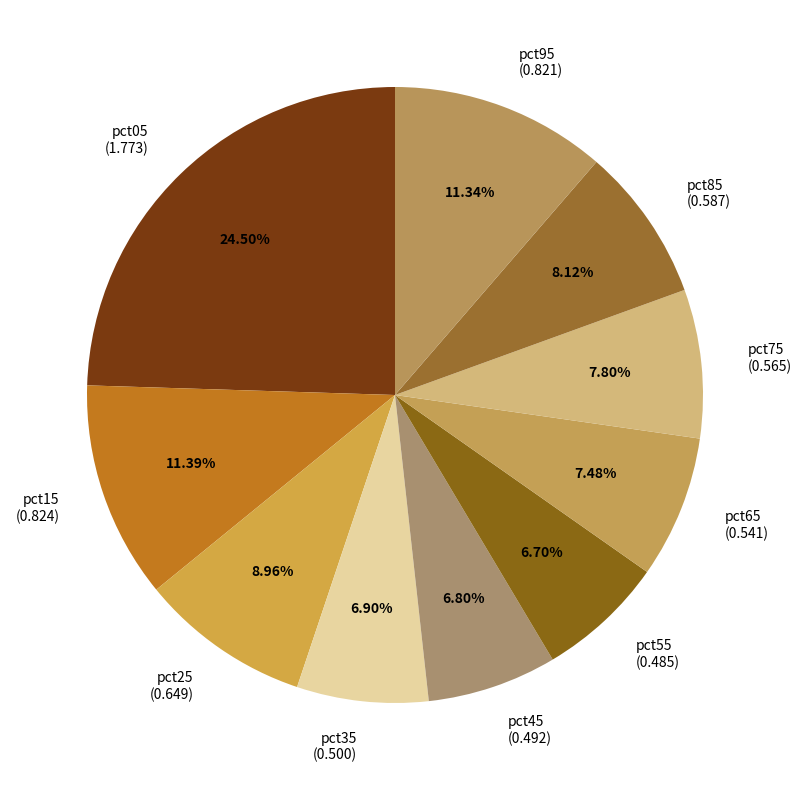

The pct95 slice represents 11% of the pie. True or false?

True